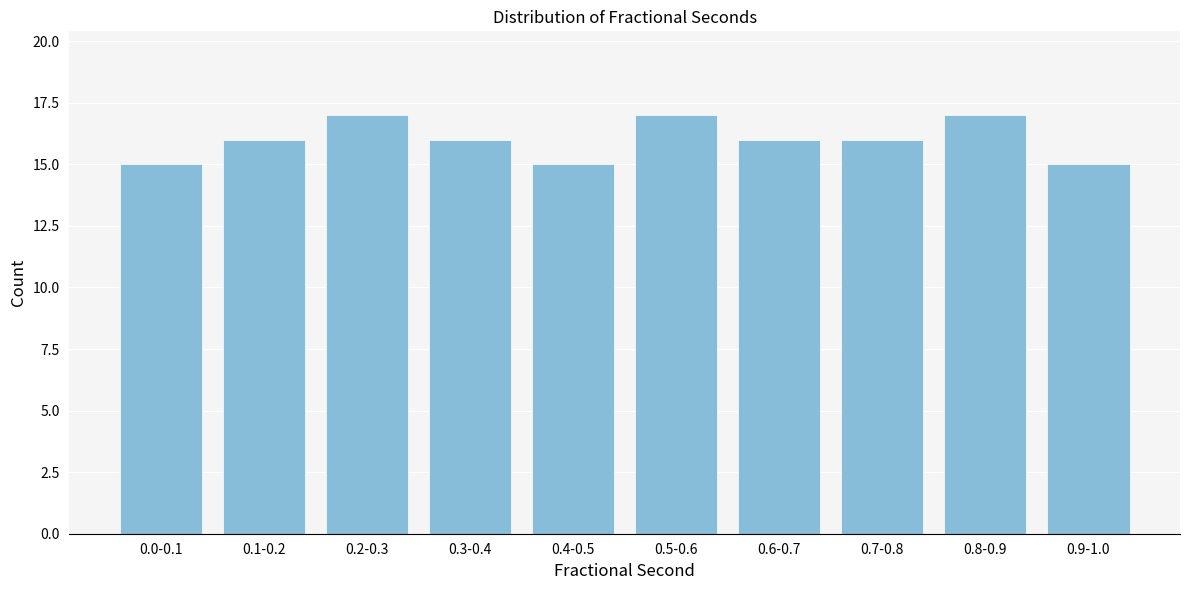

Reading left to right, transcribe all the data shown in this chart.

0.0-0.1=15	0.1-0.2=16	0.2-0.3=17	0.3-0.4=16	0.4-0.5=15	0.5-0.6=17	0.6-0.7=16	0.7-0.8=16	0.8-0.9=17	0.9-1.0=15